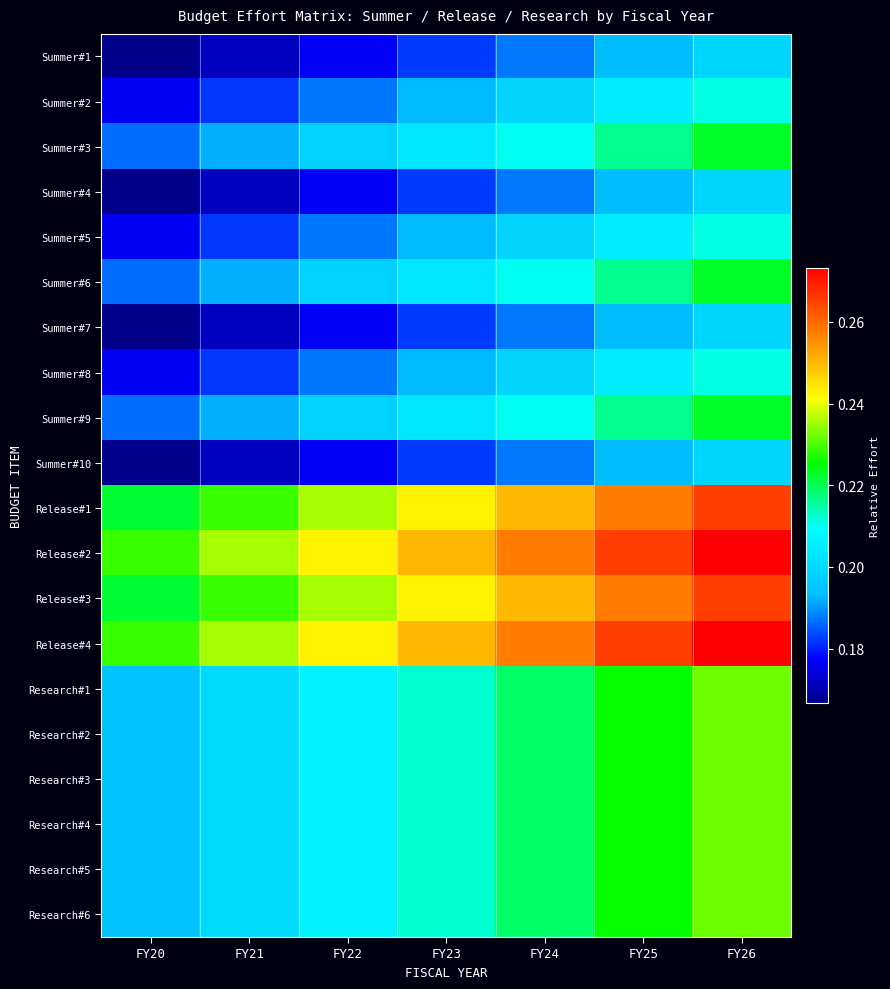

Rank the series at FY25 from lowest to highest value.

Summer#1, Summer#4, Summer#7, Summer#10, Summer#2, Summer#5, Summer#8, Summer#3, Summer#6, Summer#9, Research#1, Research#2, Research#3, Research#4, Research#5, Research#6, Release#1, Release#3, Release#2, Release#4